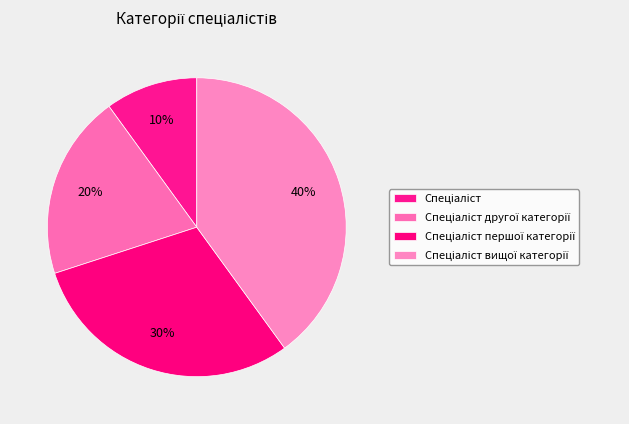

Which slice is the smallest?

Спеціаліст